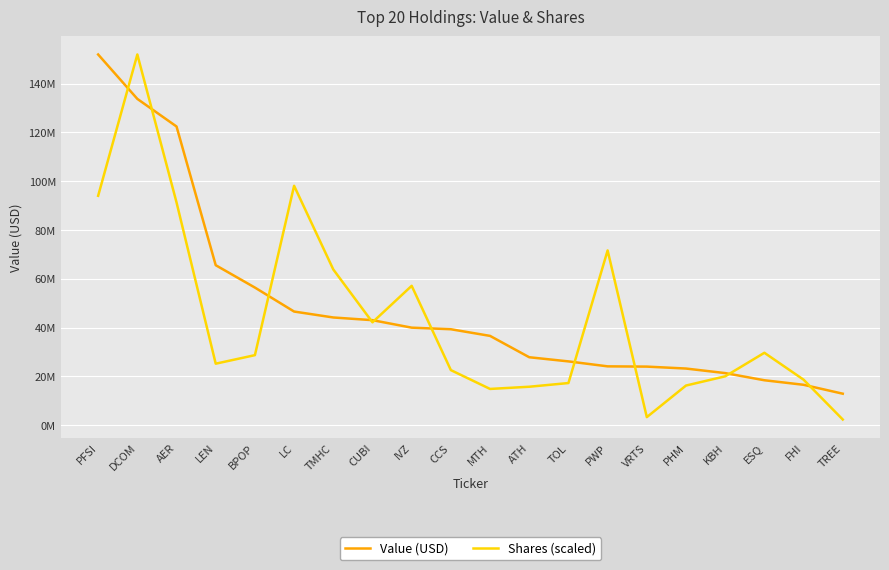

What is the sum of the Shares (scaled) values at CCS and BPOP?

51292485.3